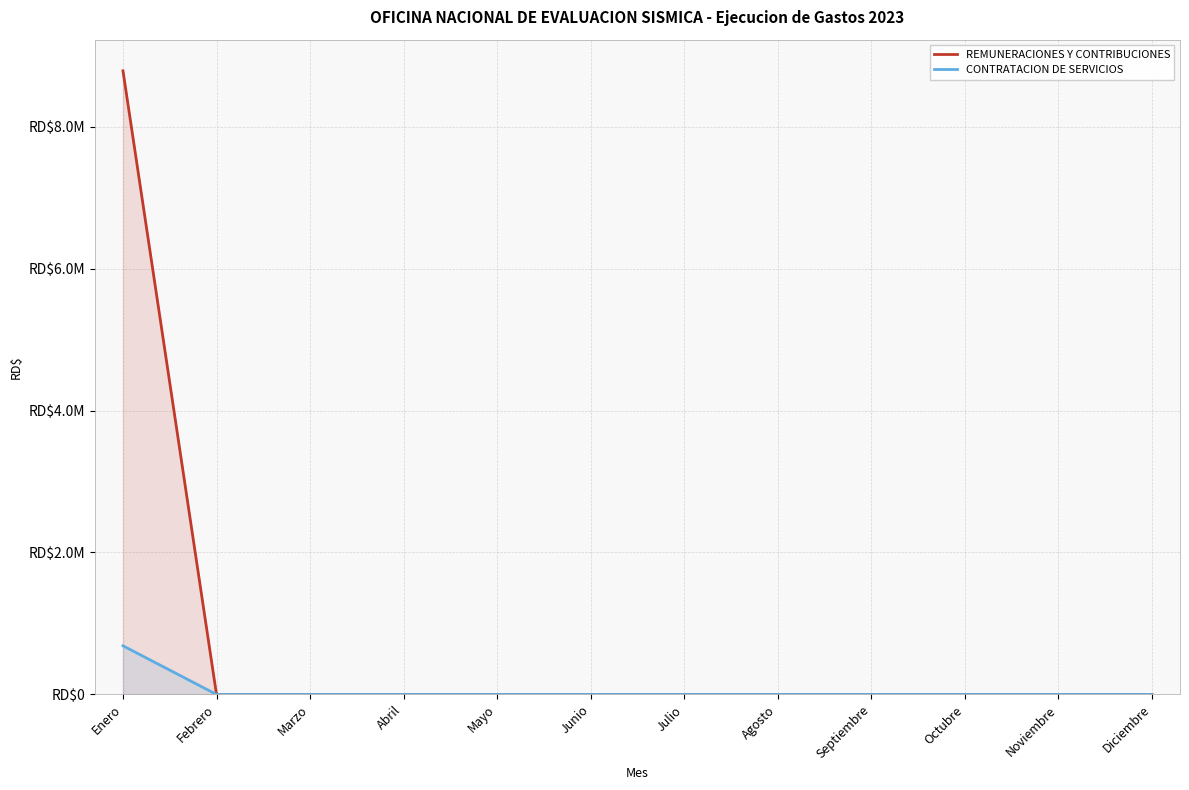

Reading left to right, extract all data points from this chart.

REMUNERACIONES Y CONTRIBUCIONES: 8784866.8	0.0	0.0	0.0	0.0	0.0	0.0	0.0	0.0	0.0	0.0	0.0
CONTRATACION DE SERVICIOS: 685408.1	0.0	0.0	0.0	0.0	0.0	0.0	0.0	0.0	0.0	0.0	0.0